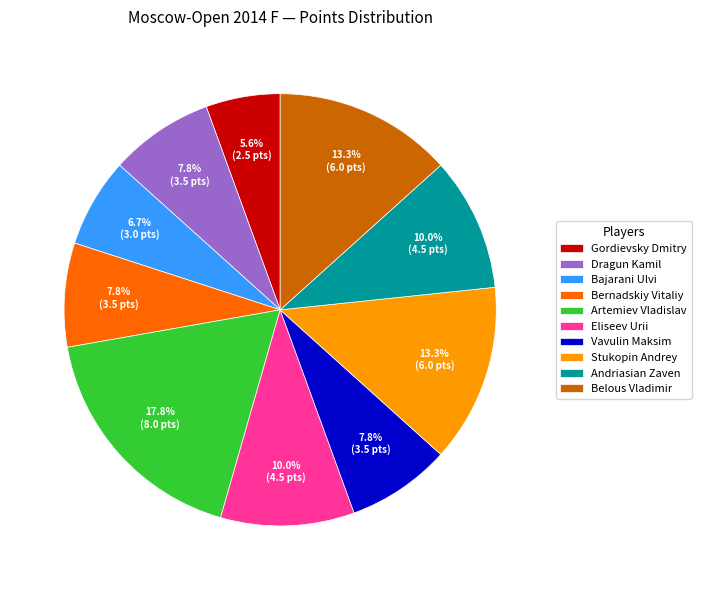

To the nearest percent, what is the difference between the Andriasian Zaven and Bajarani Ulvi slice percentages?

3%